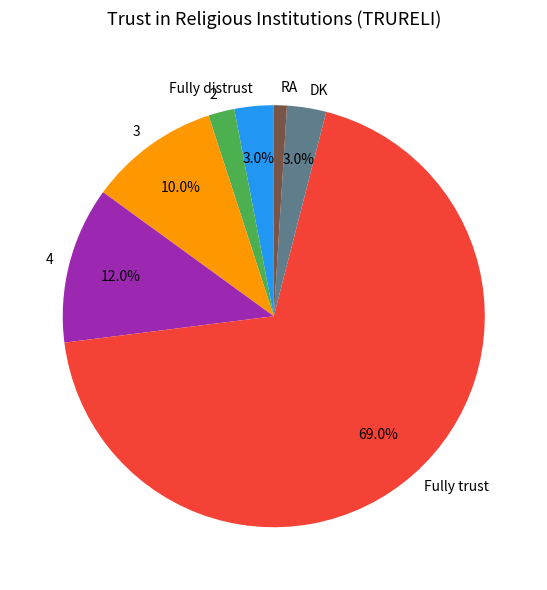

Which slice is the largest?

Fully trust